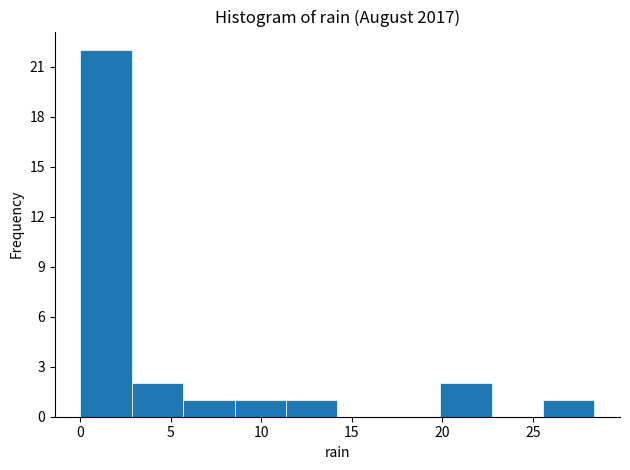

Reading left to right, list every bar in this chart as the range it spans on the x-axis followed by its height. Neither the bar edges nor the heights are printed on the chart, so give them approximately, as read against the axes.

0.0 to 3.0: 22
3.0 to 5.5: 2
5.5 to 8.5: 1
8.5 to 11.5: 1
11.5 to 14.0: 1
14.0 to 17.0: 0
17.0 to 20.0: 0
20.0 to 22.5: 2
22.5 to 25.5: 0
25.5 to 28.5: 1